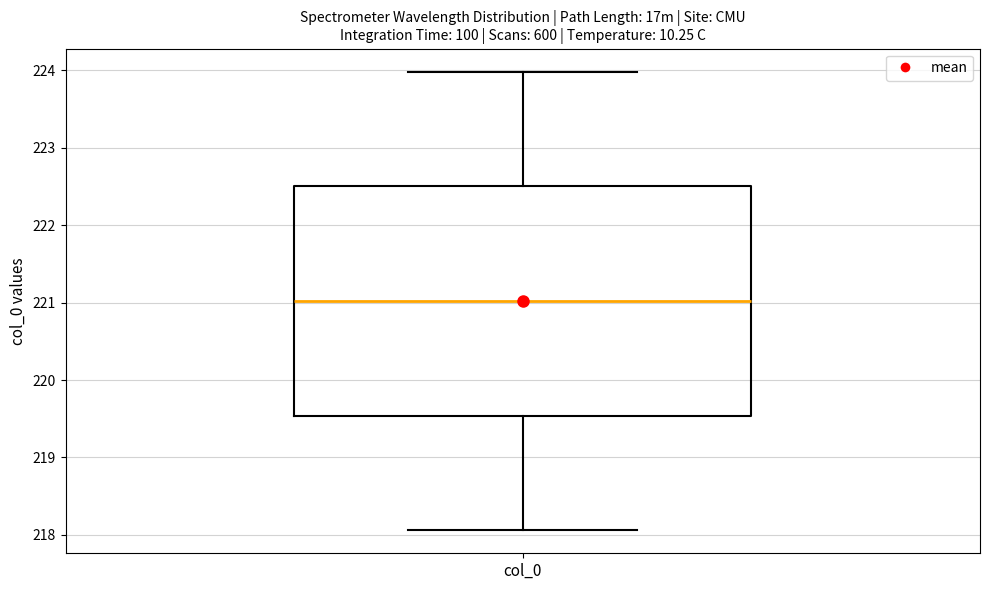

Transcribe this box plot: give where the median line is, the range the box spans, and where the two whiskers end, as read against the y-axis. The values are not printed on the chart, so give them approximately, as read against the axis.

median 221.0, box 219.5 to 222.5, whiskers 218.1 to 224.0